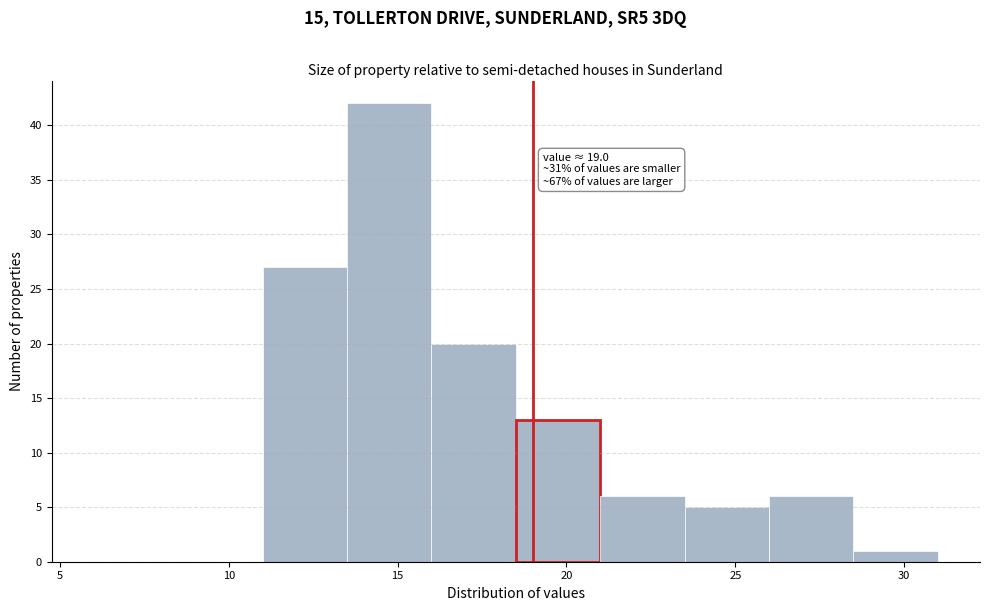

Which range on the x-axis has the tallest bar?

13.5 to 16.0